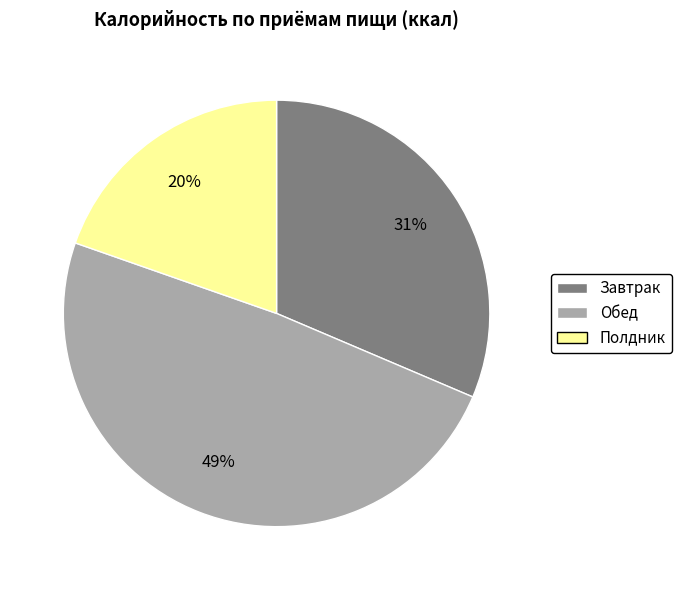

To the nearest percent, what is the combined percentage of Полдник and Завтрак?

51%